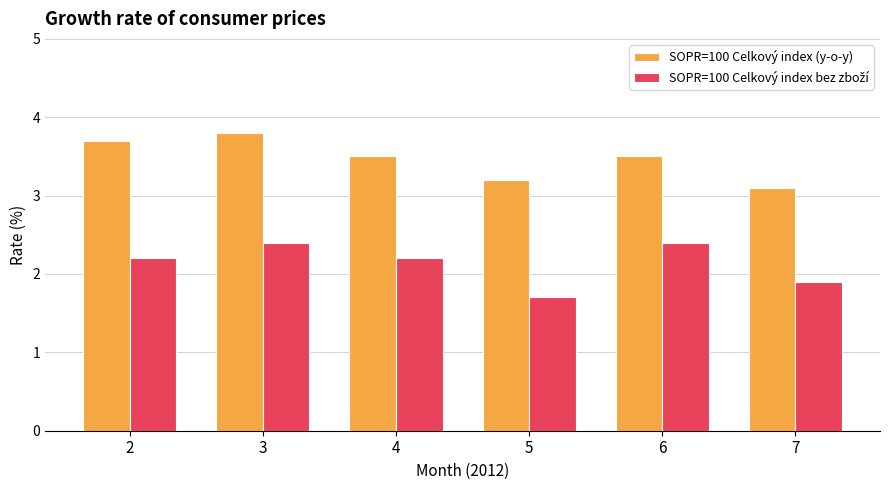

What is the sum of the SOPR=100 Celkový index (y-o-y) values at 2 and 3?

7.5